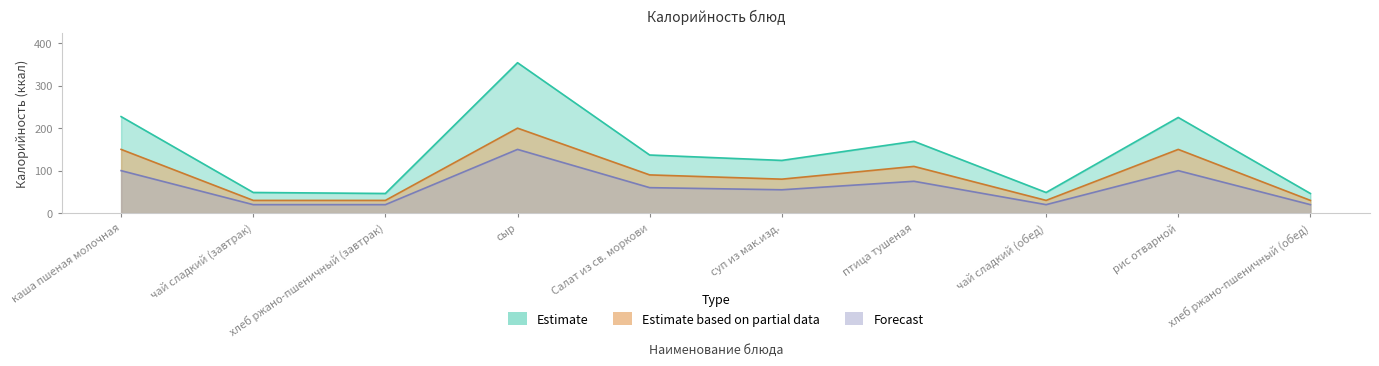

The Forecast series shows 77.1 at суп из мак.изд.. True or false?

False